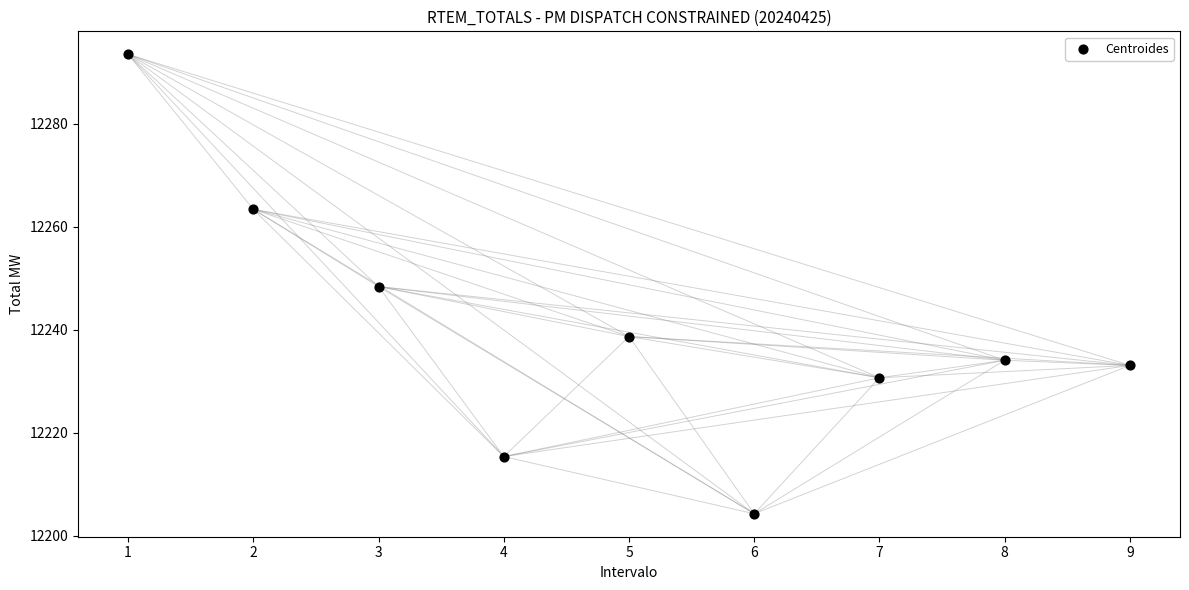

What is the range of X values (max minus min)?

8.0